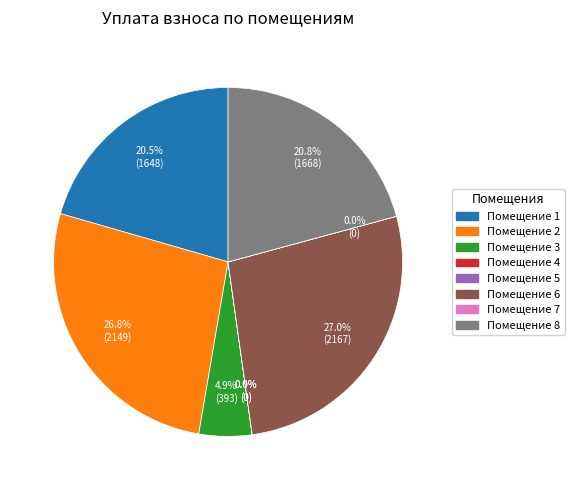

Is there any slice that represents more than half of the pie?

No